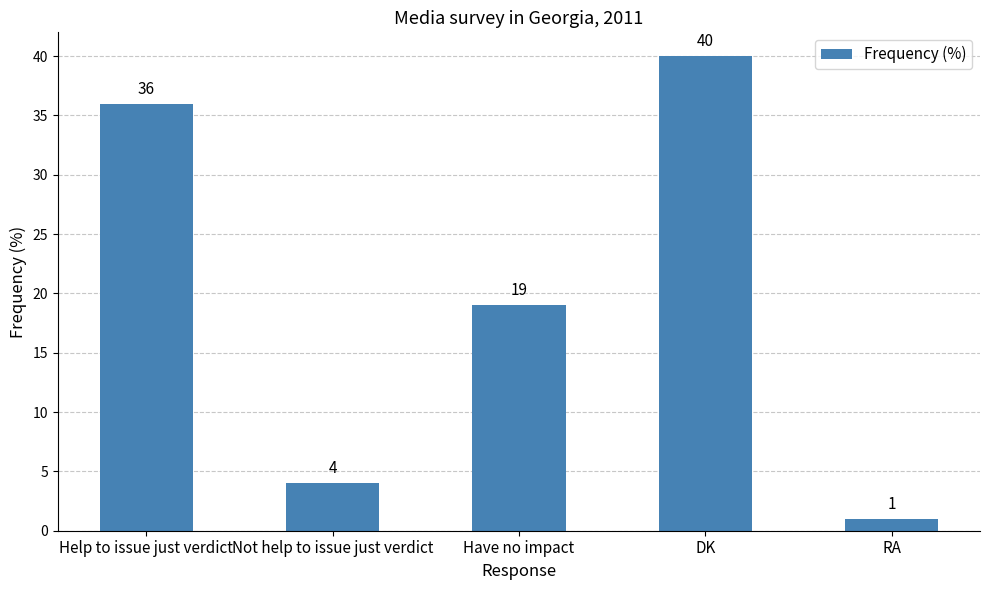

At which label is the value closest to 20?

Have no impact